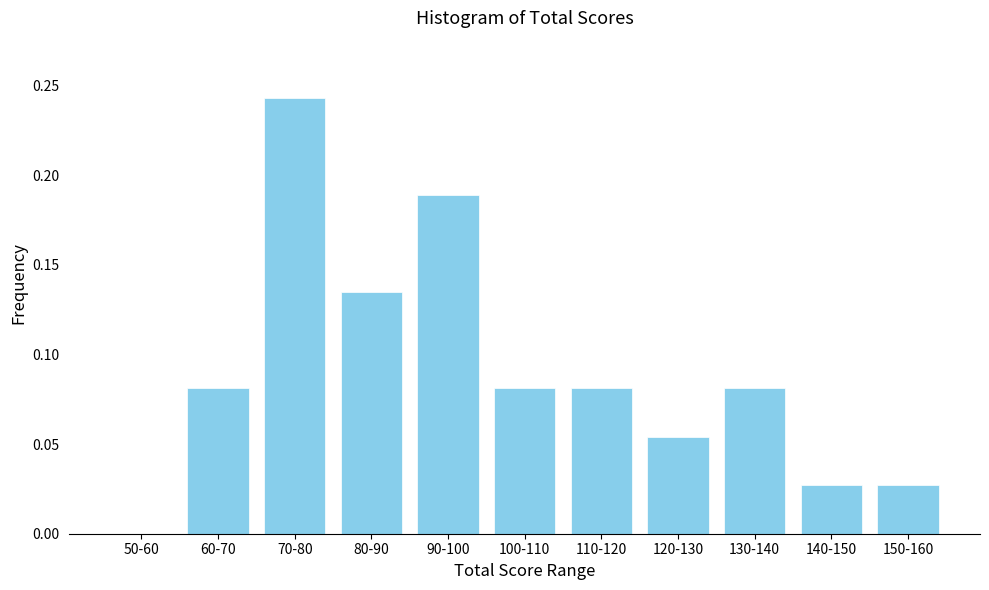

The chart shows a value of -0.1 at 50-60. True or false?

False